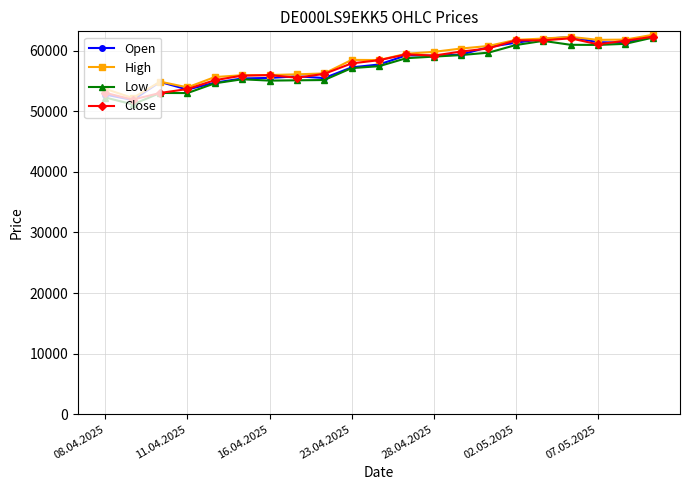

True or false: High has more than 0 points higher than both neighbors.

True